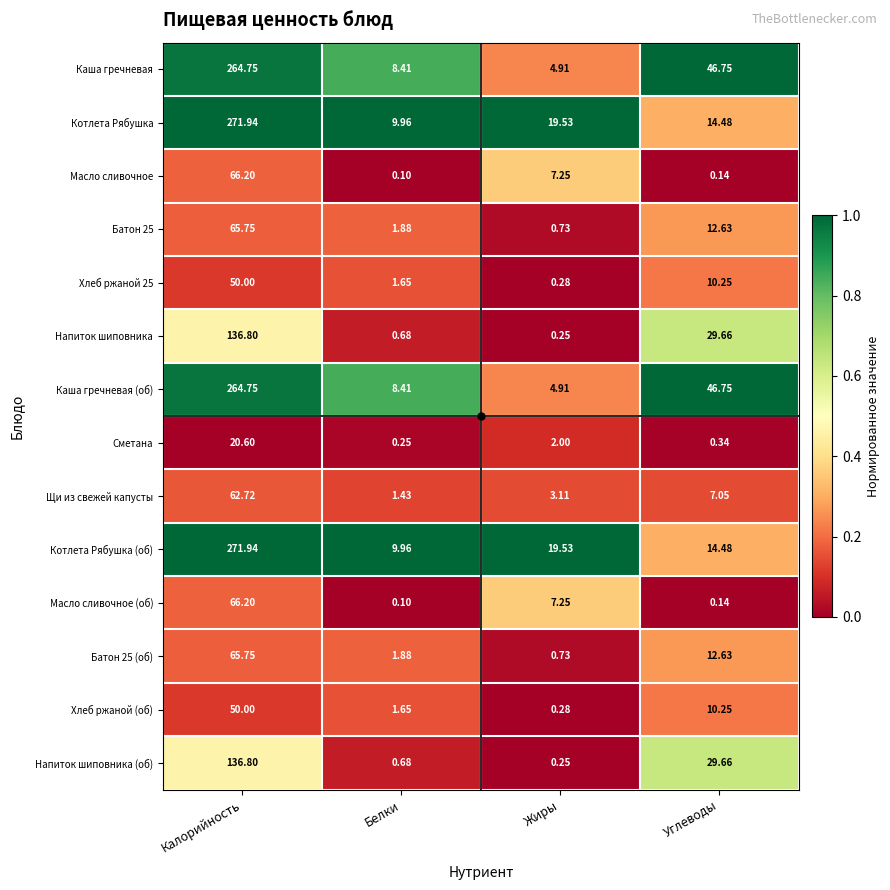

Where is Батон 25 (об) nearest to the value 33?

Углеводы